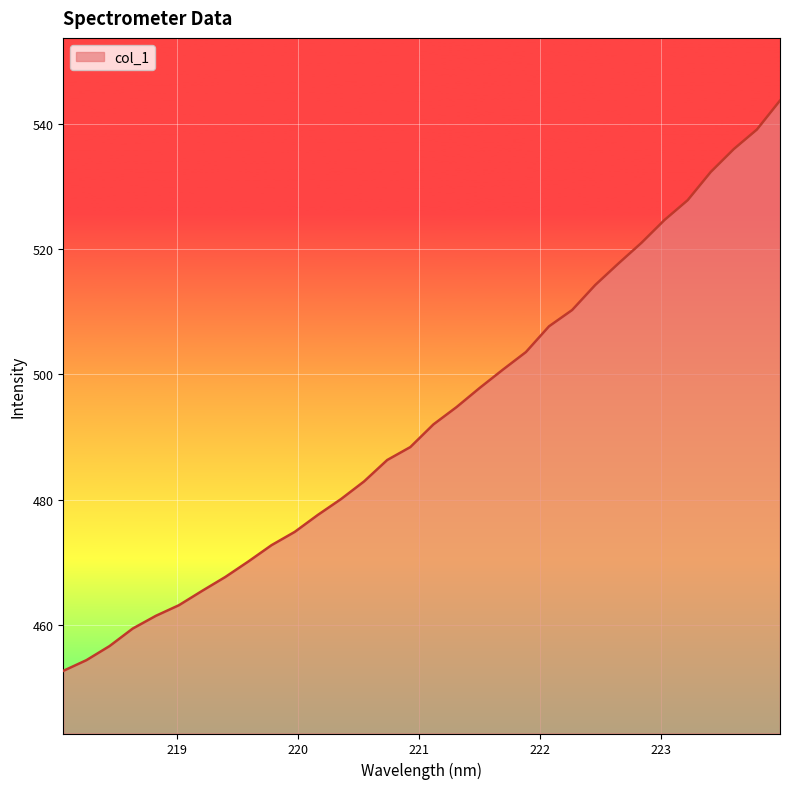

How many values exceed 492?

16